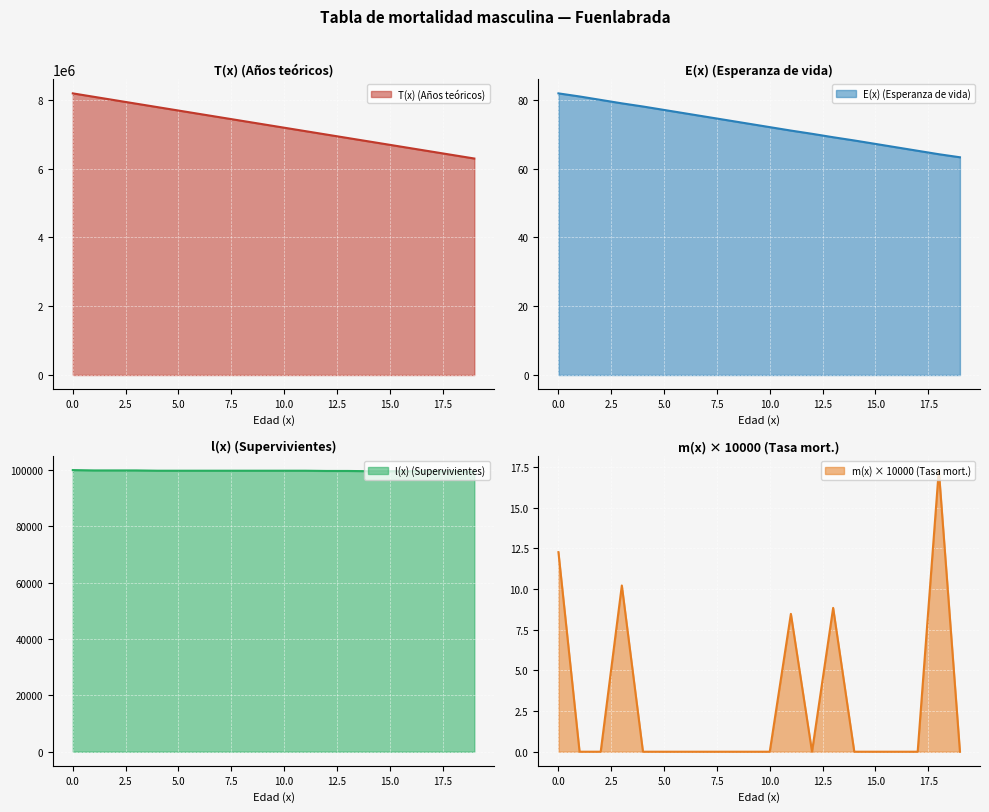

What is the lowest value of the T(x) (Años teóricos) series?

6296993.4